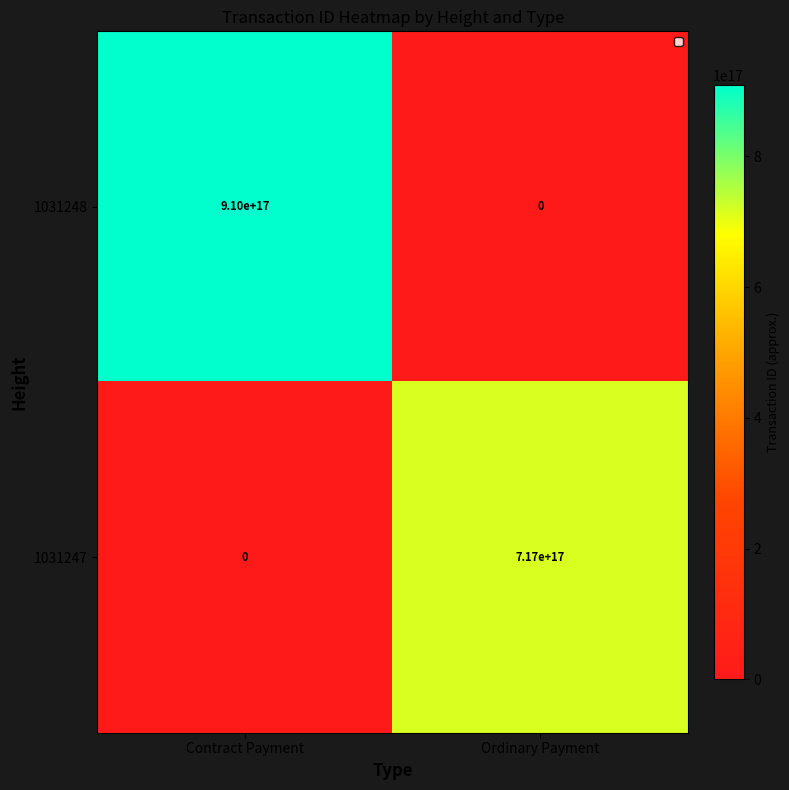

At which category is the sum across all series the highest?

Contract Payment